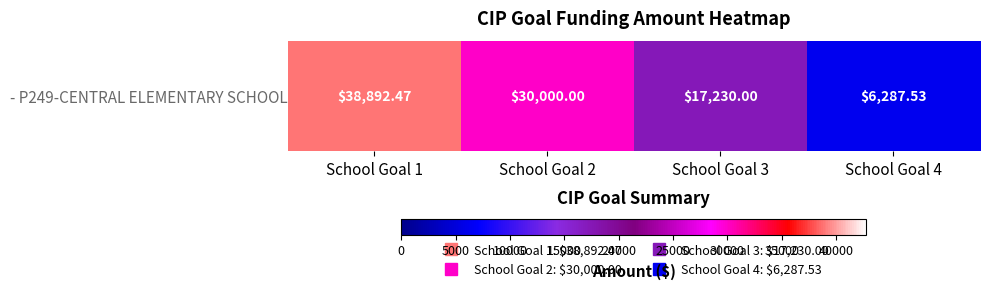

How many series are shown in this chart?

1